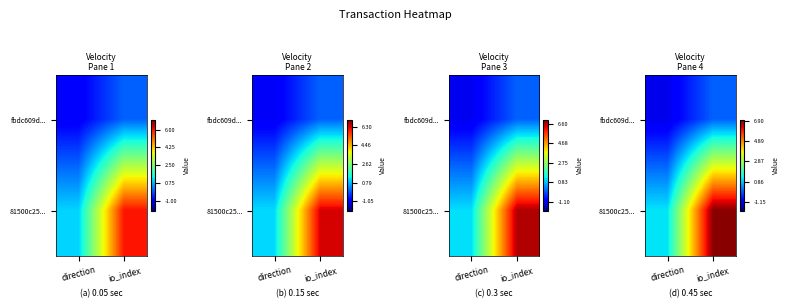

How many data points in 81500c25... are less than 6?

1